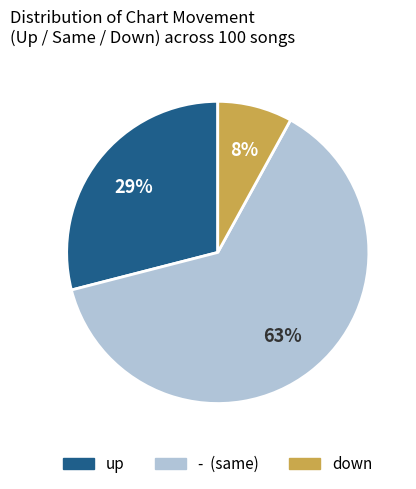

Is there any slice that represents more than half of the pie?

Yes